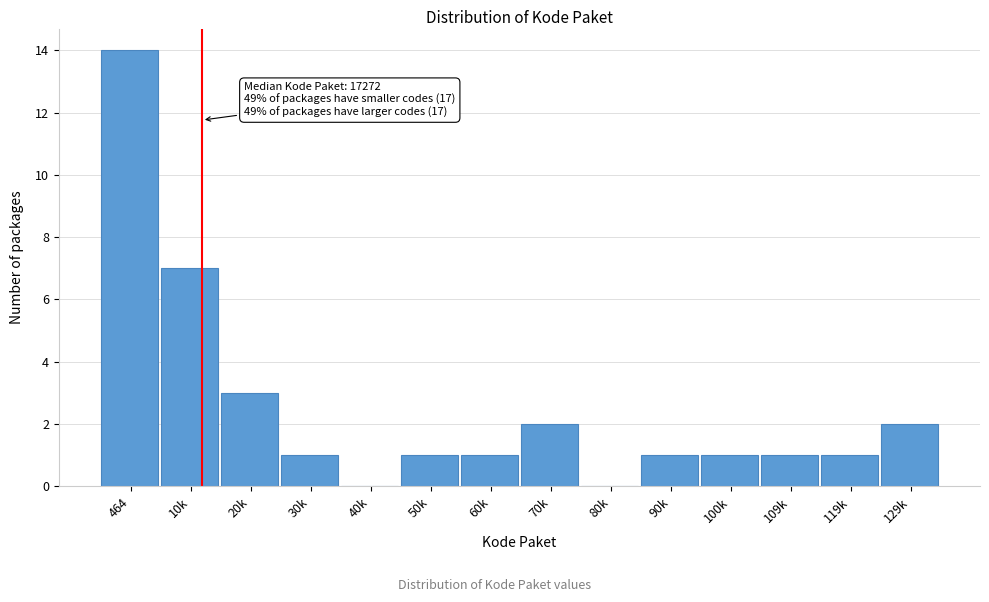

Reading right to left, what are all the values shown in this chart?

129k=2	119k=1	109k=1	100k=1	90k=1	80k=0	70k=2	60k=1	50k=1	40k=0	30k=1	20k=3	10k=7	464=14